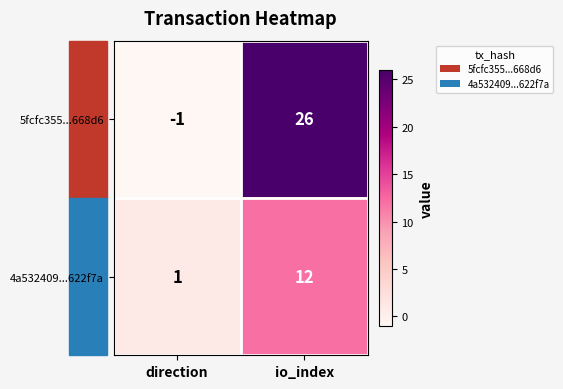

Which series has the largest range (max minus min)?

5fcfc355...668d6